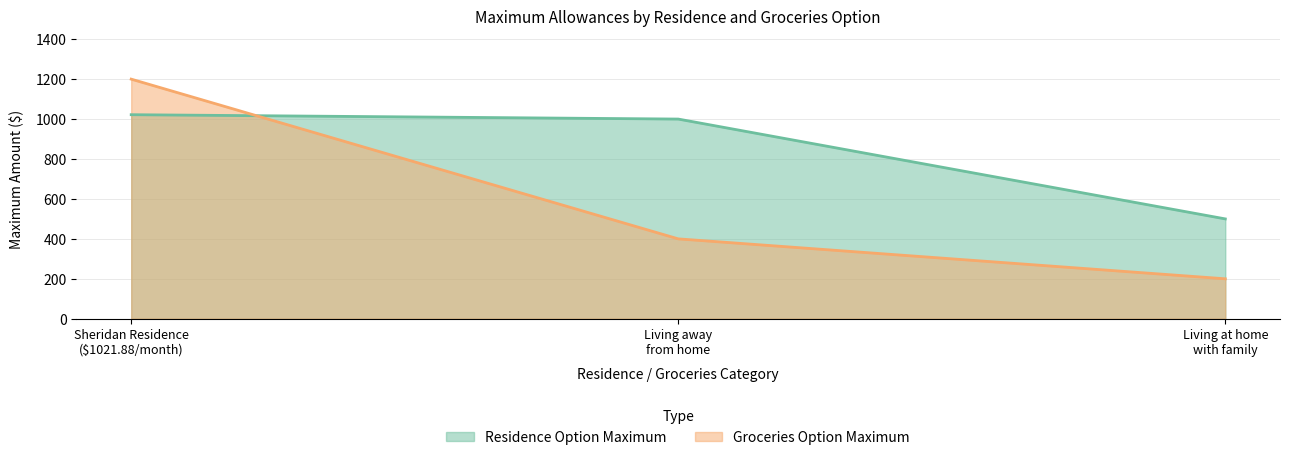

What are all the series names shown in the legend?

Residence Option Maximum, Groceries Option Maximum